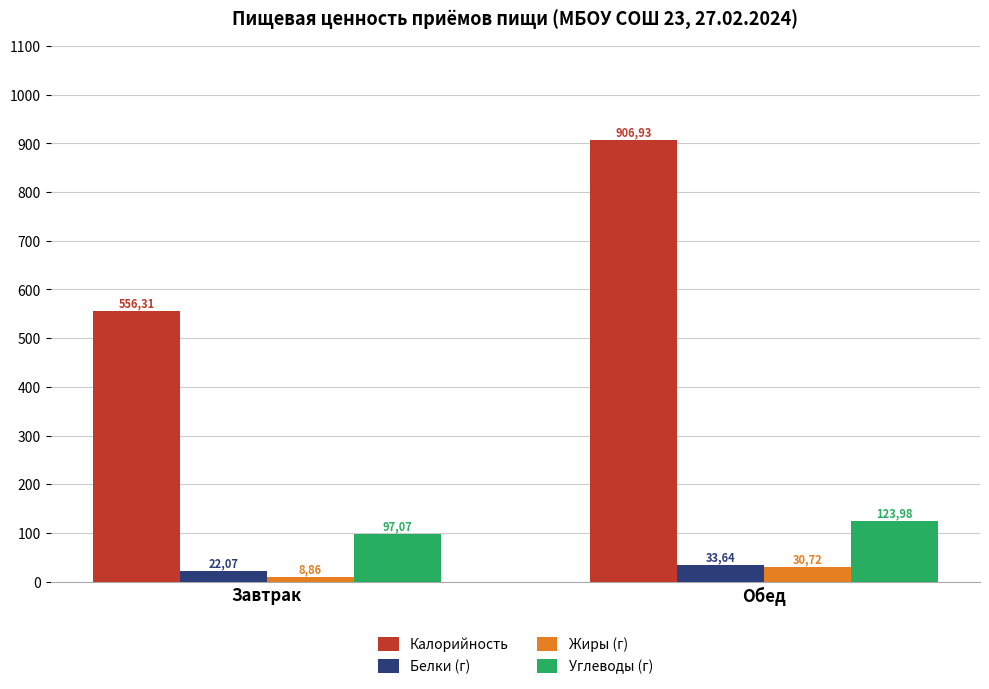

Is it true that Жиры (г) equals 4.2 at Завтрак?

False